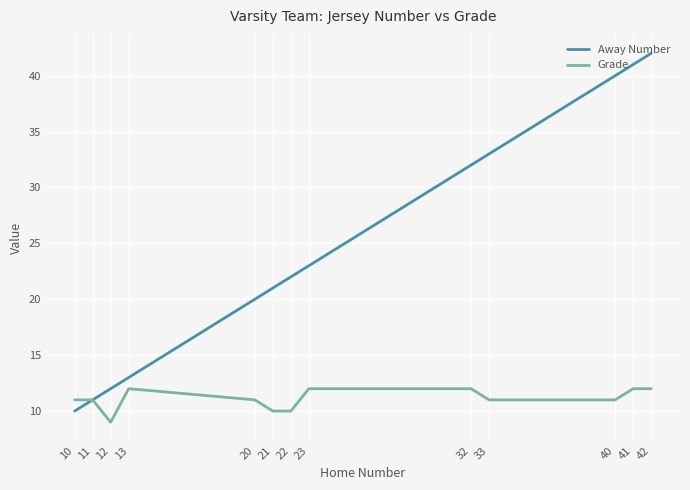

What is the sum of the Grade values at 10 and 11?

22